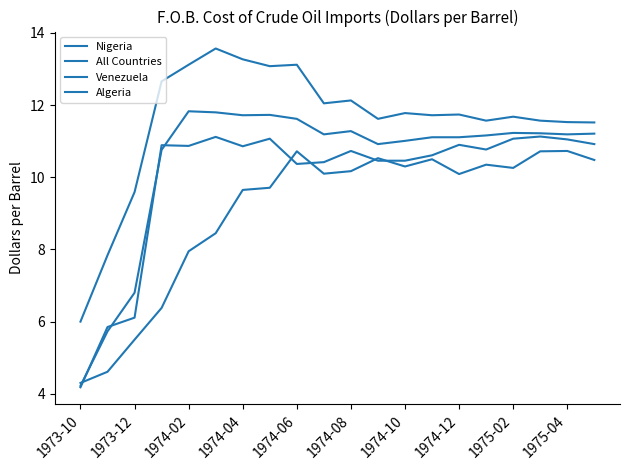

Does the chart display data point markers on the line(s)?

No